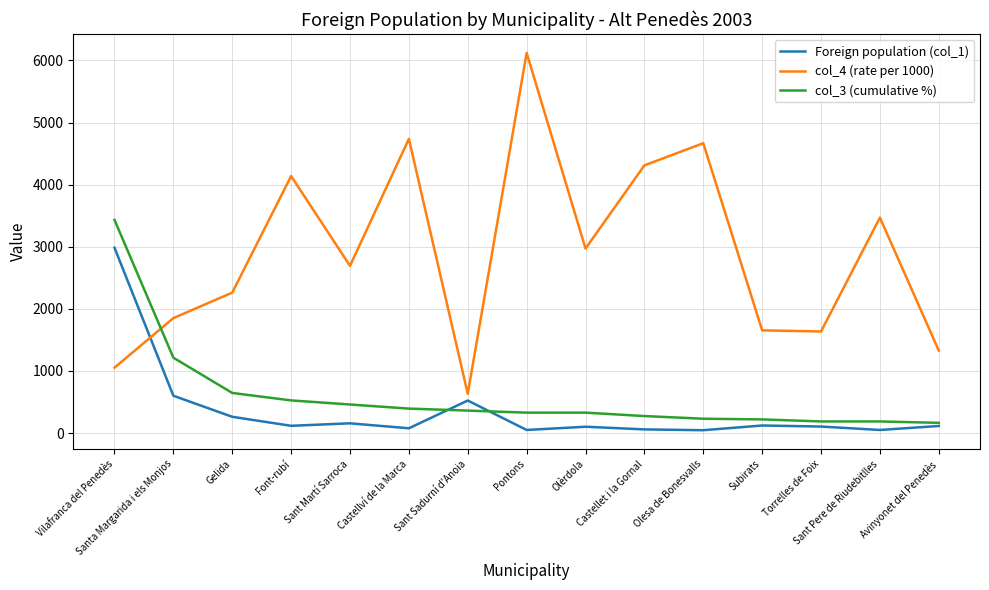

What position from the left is Olesa de Bonesvalls?

11